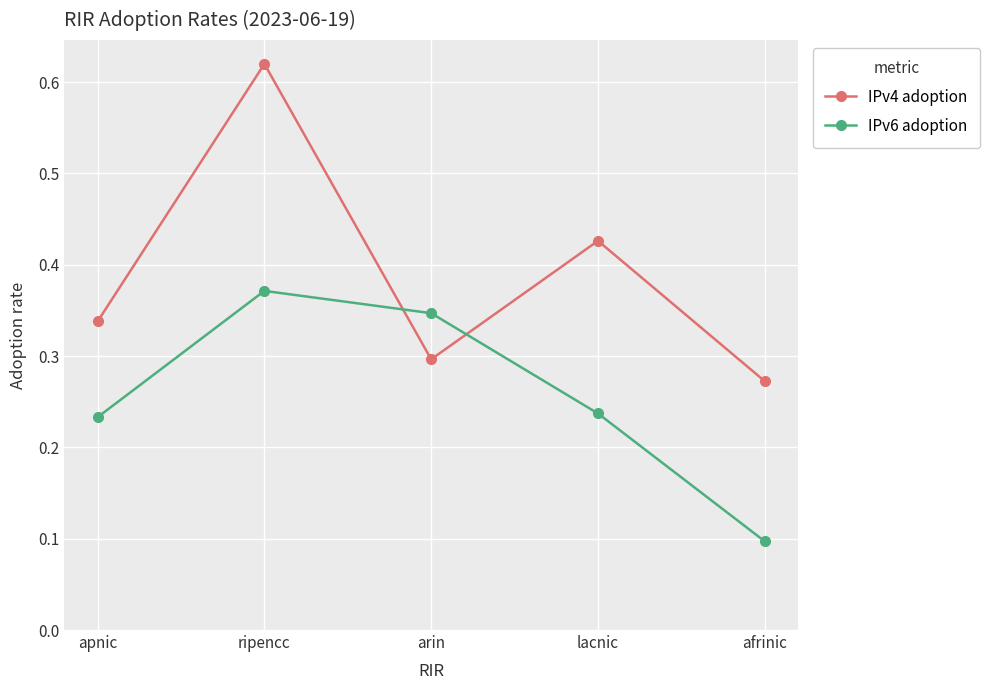

At which label does IPv4 adoption reach its peak?

ripencc